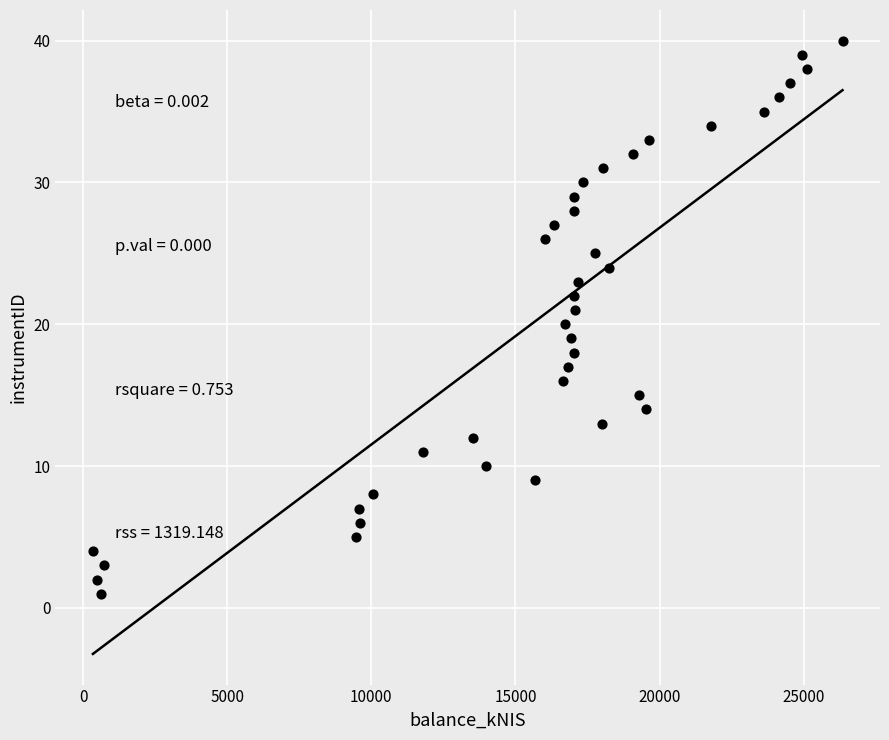

What is the range of Y values (max minus min)?

39